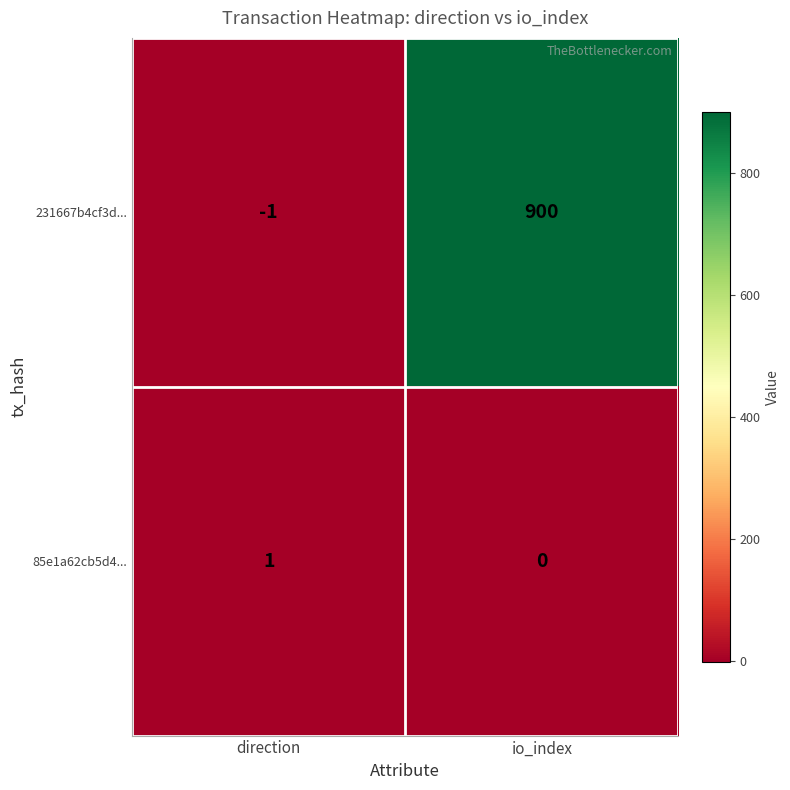

List the series in order of their peak value, highest first.

231667b4cf3d..., 85e1a62cb5d4...